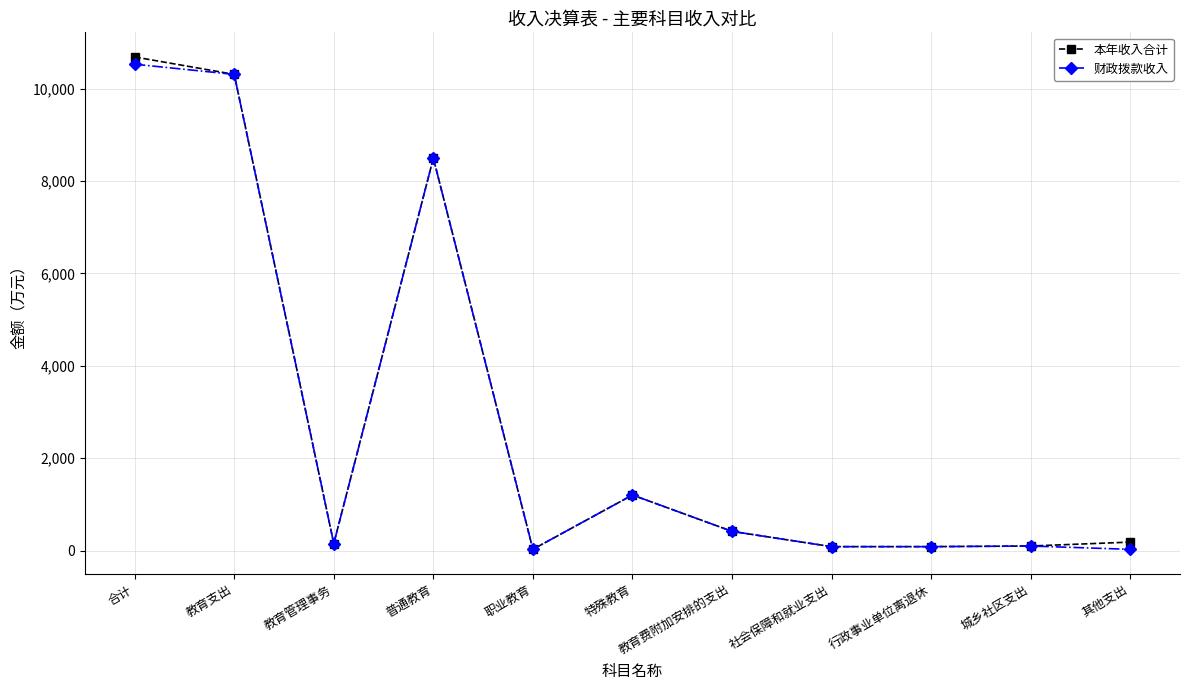

Where does the 财政拨款收入 series first go above 155?

合计